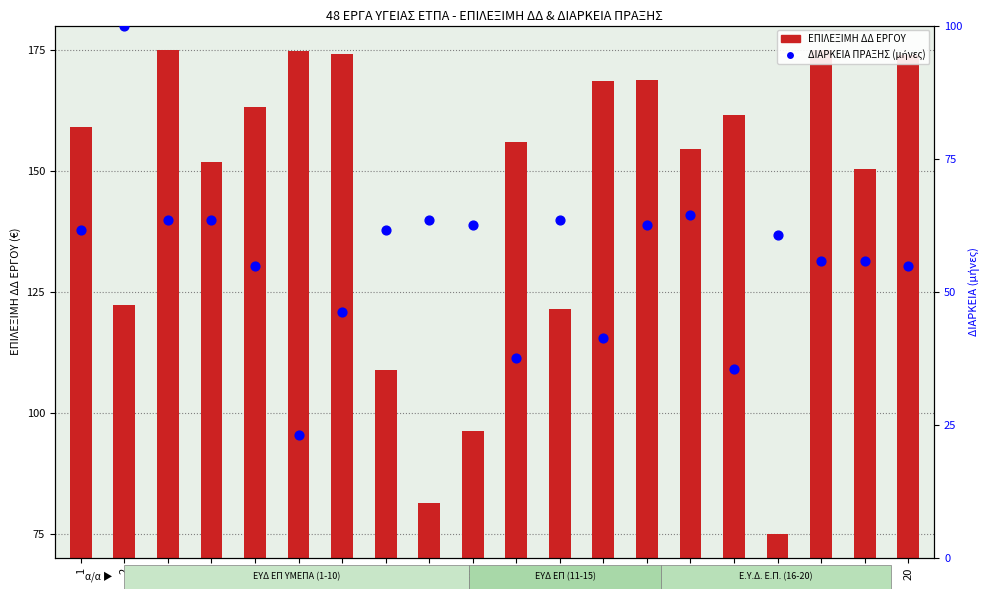

Which series has the widest spread of Y values?

ΕΠΙΛΕΞΙΜΗ ΔΔ ΕΡΓΟΥ